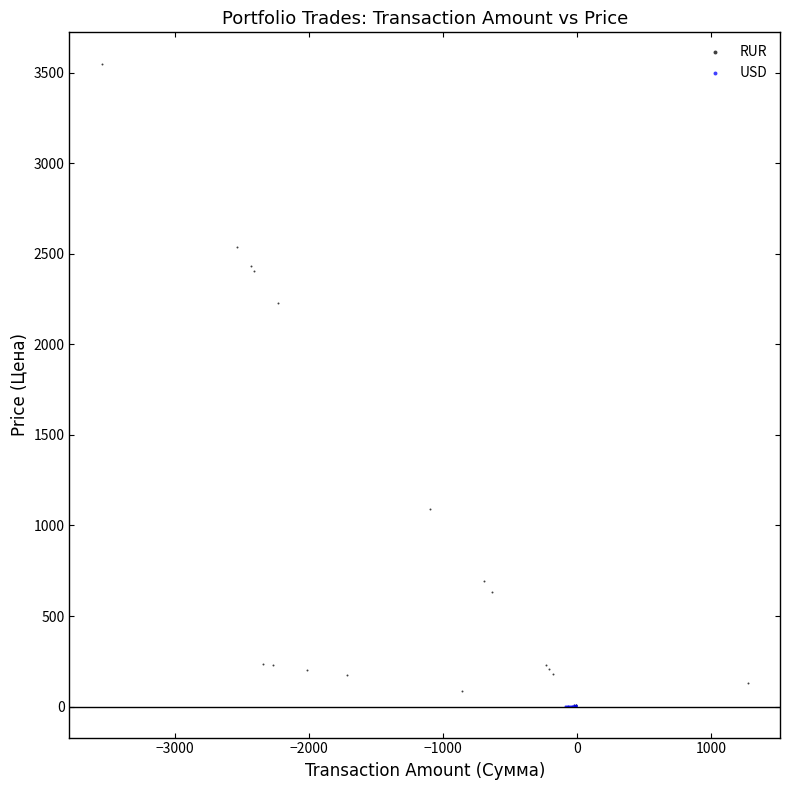

Which series has the widest spread of Y values?

RUR